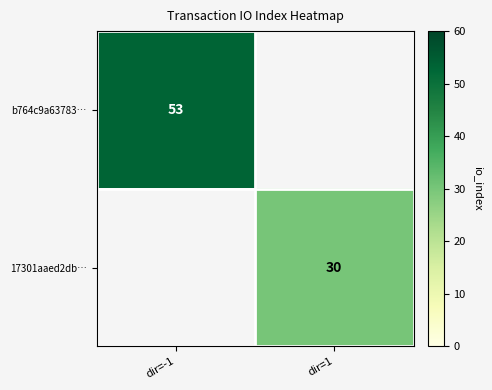

Between dir=1 and dir=-1, which is larger?

dir=-1